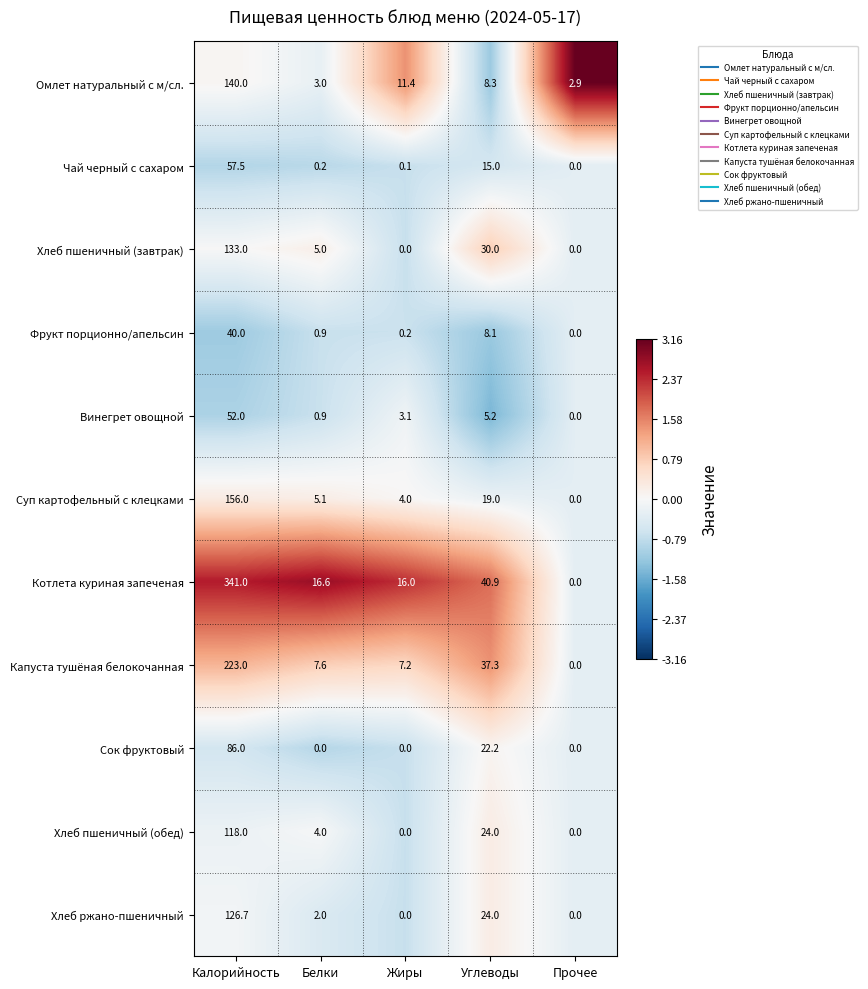

Which series has the widest spread of values?

Котлета куриная запеченая